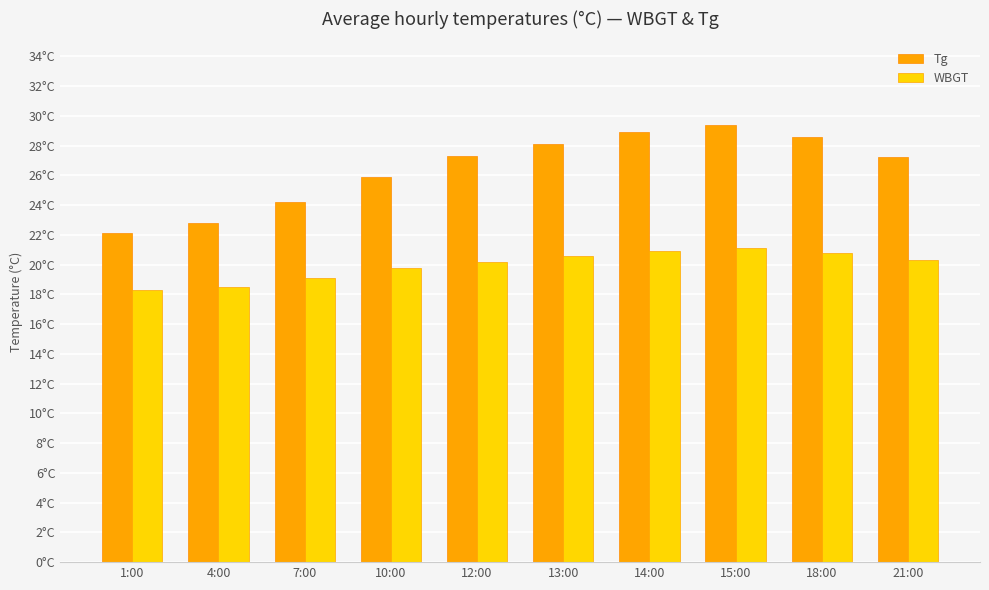

Which category has the lowest value in the Tg series?

1:00